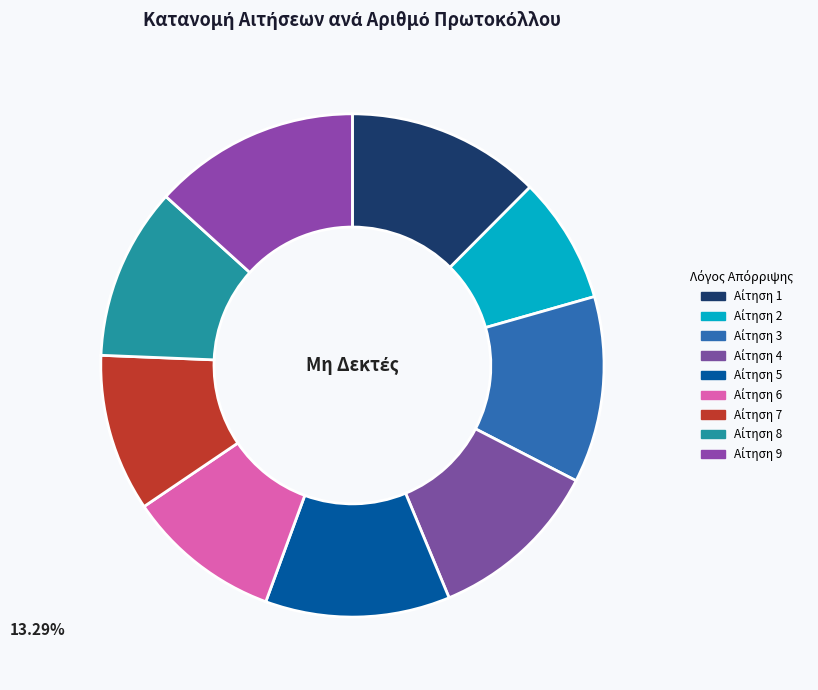

How many segments does this pie chart have?

9